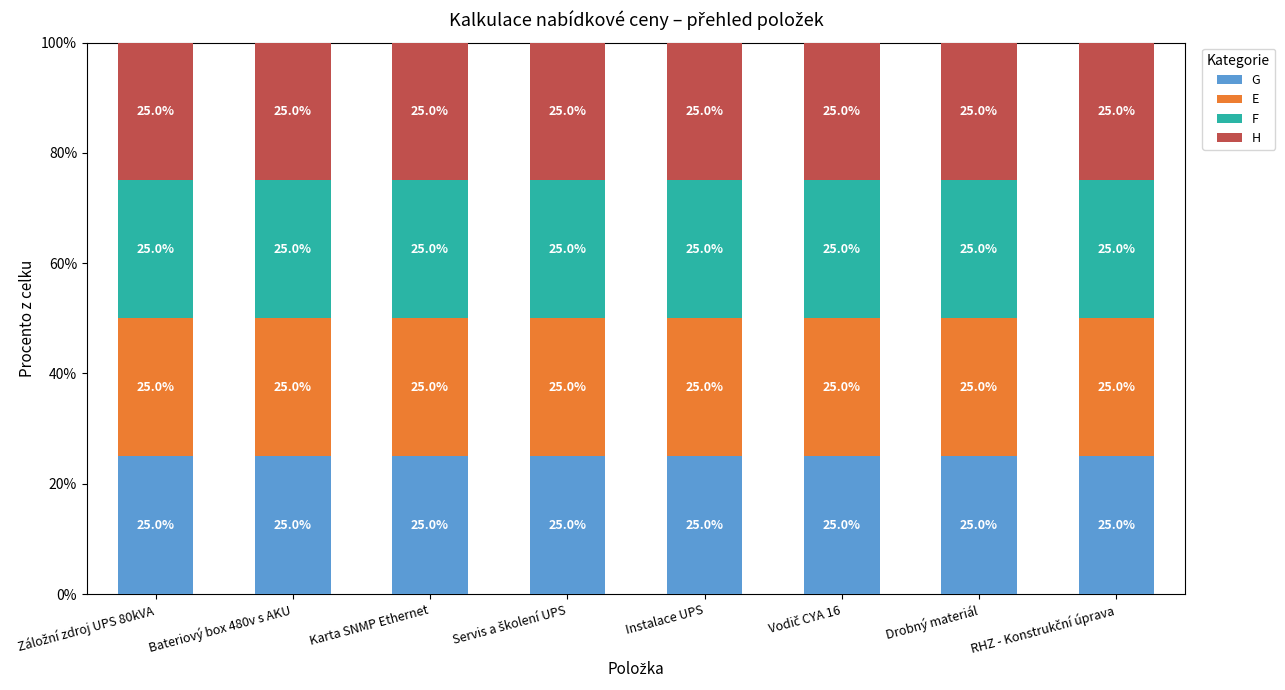

What is the label of the 2nd bar from the left?

Bateriový box 480v s AKU